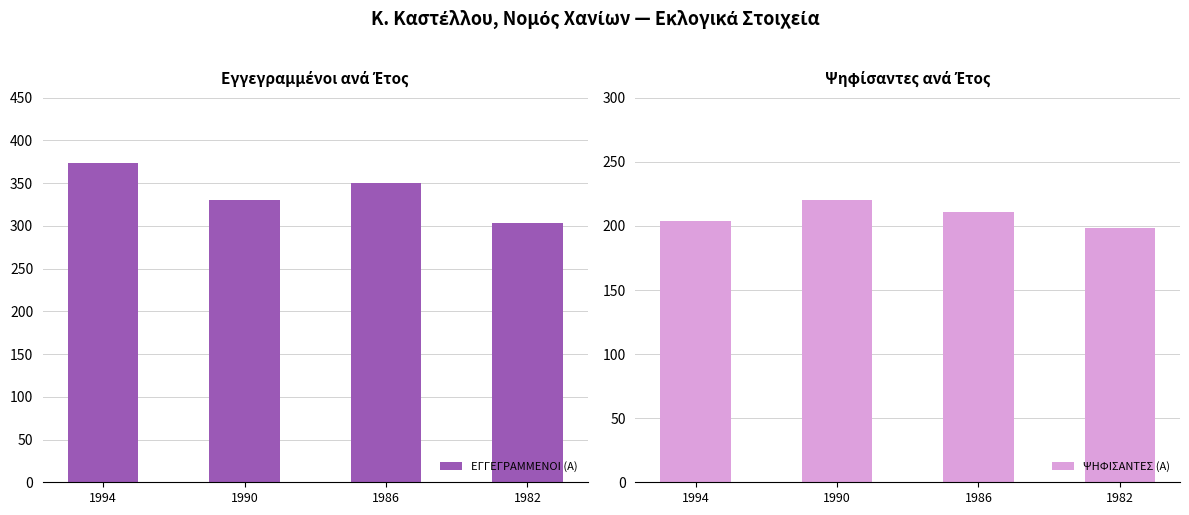

Which series has the largest total across all categories?

ΕΓΓΕΓΡΑΜΜΕΝΟΙ (Α)